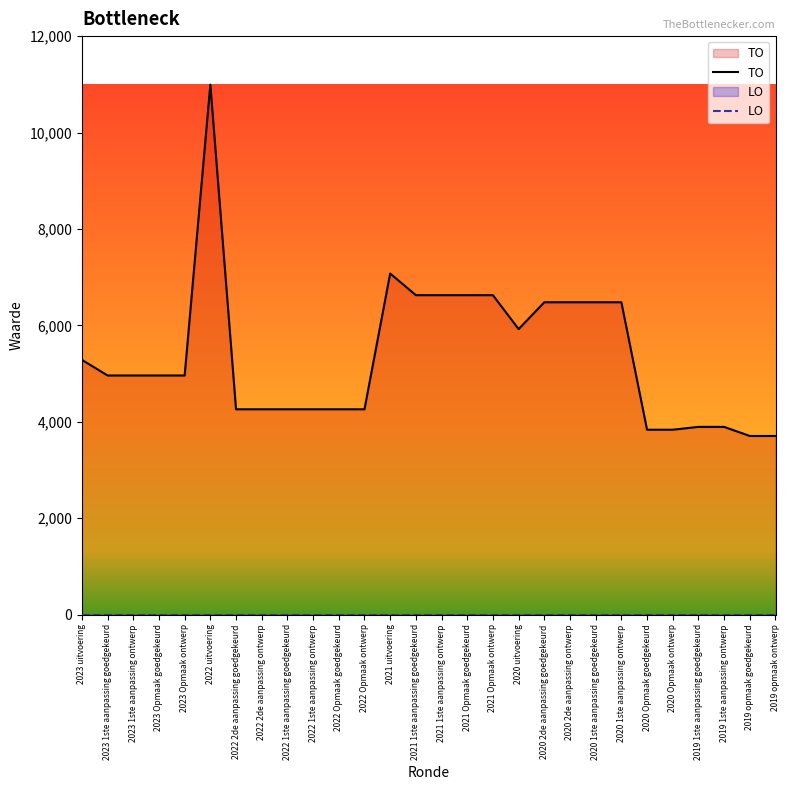

What is the label of the 10th point from the right?

2020 2de aanpassing goedgekeurd